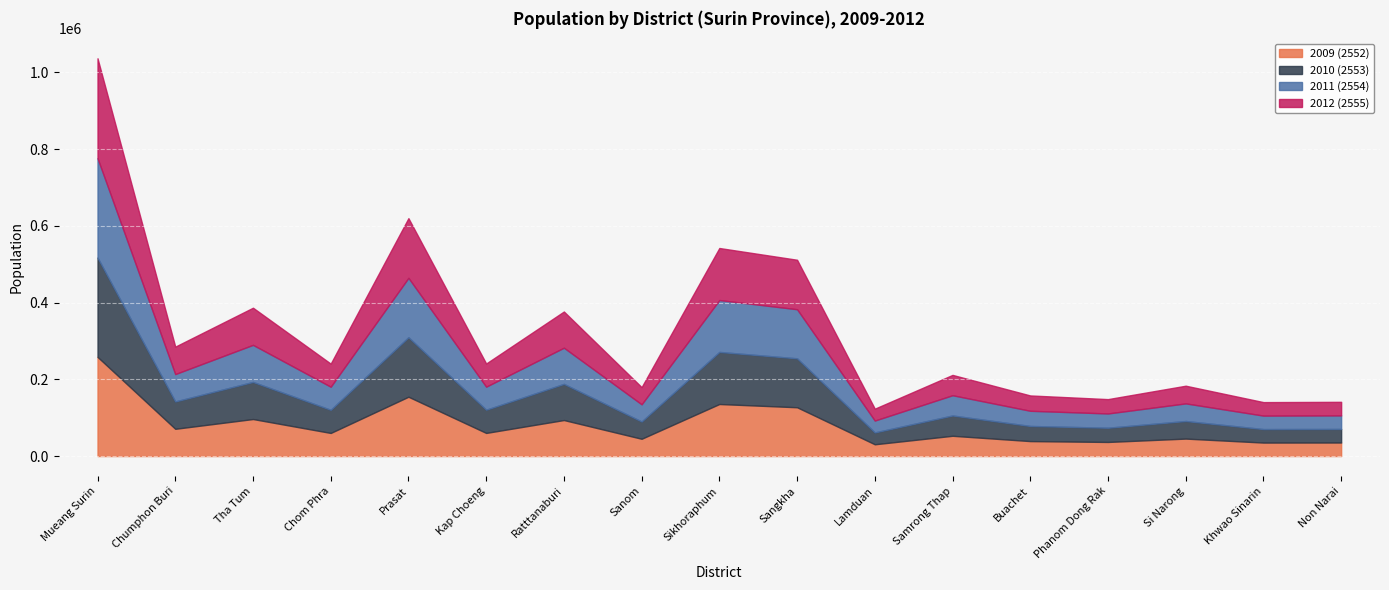

Reading left to right, what are all the values shown in this chart?

2009 (2552): Mueang Surin=258395	Chumphon Buri=71020	Tha Tum=96473	Chom Phra=60208	Prasat=154578	Kap Choeng=60254	Ratttanaburi=93850	Sanom=45044	Sikhoraphum=135618	Sangkha=127151	Lamduan=30682	Samrong Thap=52827	Buachet=39008	Phanom Dong Rak=36746	Si Narong=45515	Khwao Sinarin=35151	Non Narai=35307
2010 (2553): Mueang Surin=258806	Chumphon Buri=71293	Tha Tum=96667	Chom Phra=60307	Prasat=155068	Kap Choeng=60528	Ratttanaburi=94210	Sanom=44994	Sikhoraphum=135708	Sangkha=127539	Lamduan=30911	Samrong Thap=52907	Buachet=39399	Phanom Dong Rak=37111	Si Narong=45806	Khwao Sinarin=35165	Non Narai=35342
2011 (2554): Mueang Surin=258947	Chumphon Buri=71277	Tha Tum=96609	Chom Phra=60133	Prasat=154703	Kap Choeng=59997	Ratttanaburi=94276	Sanom=44762	Sikhoraphum=135223	Sangkha=127877	Lamduan=30899	Samrong Thap=52770	Buachet=39557	Phanom Dong Rak=37116	Si Narong=45907	Khwao Sinarin=35081	Non Narai=35265
2012 (2555): Mueang Surin=260281	Chumphon Buri=71533	Tha Tum=96788	Chom Phra=60187	Prasat=155532	Kap Choeng=60348	Ratttanaburi=94328	Sanom=44813	Sikhoraphum=135579	Sangkha=128928	Lamduan=31003	Samrong Thap=52956	Buachet=39951	Phanom Dong Rak=37399	Si Narong=46089	Khwao Sinarin=35186	Non Narai=35376